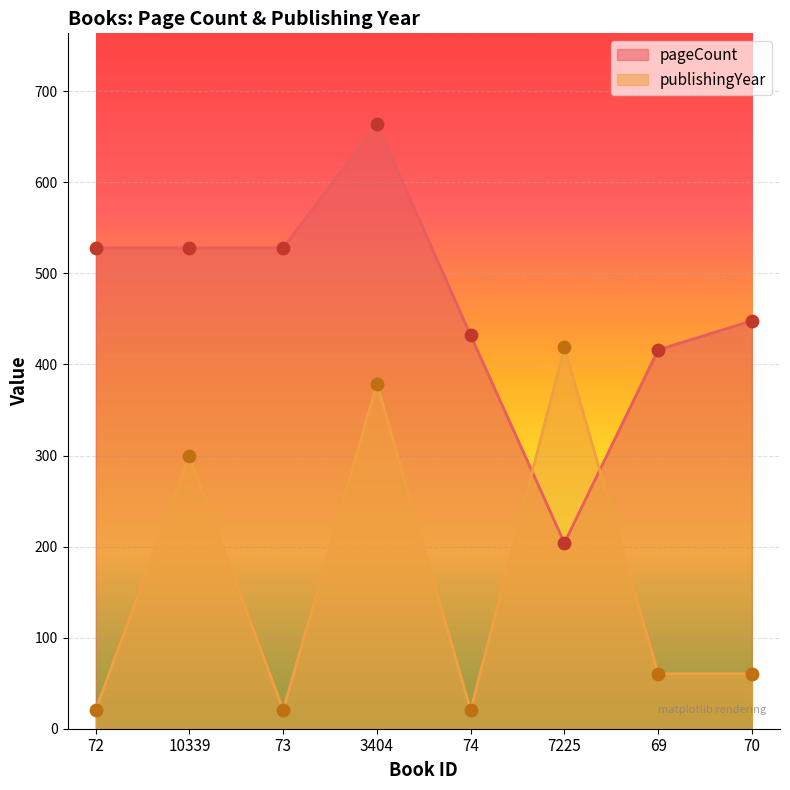

Which series contains the lowest Y value?

publishingYear